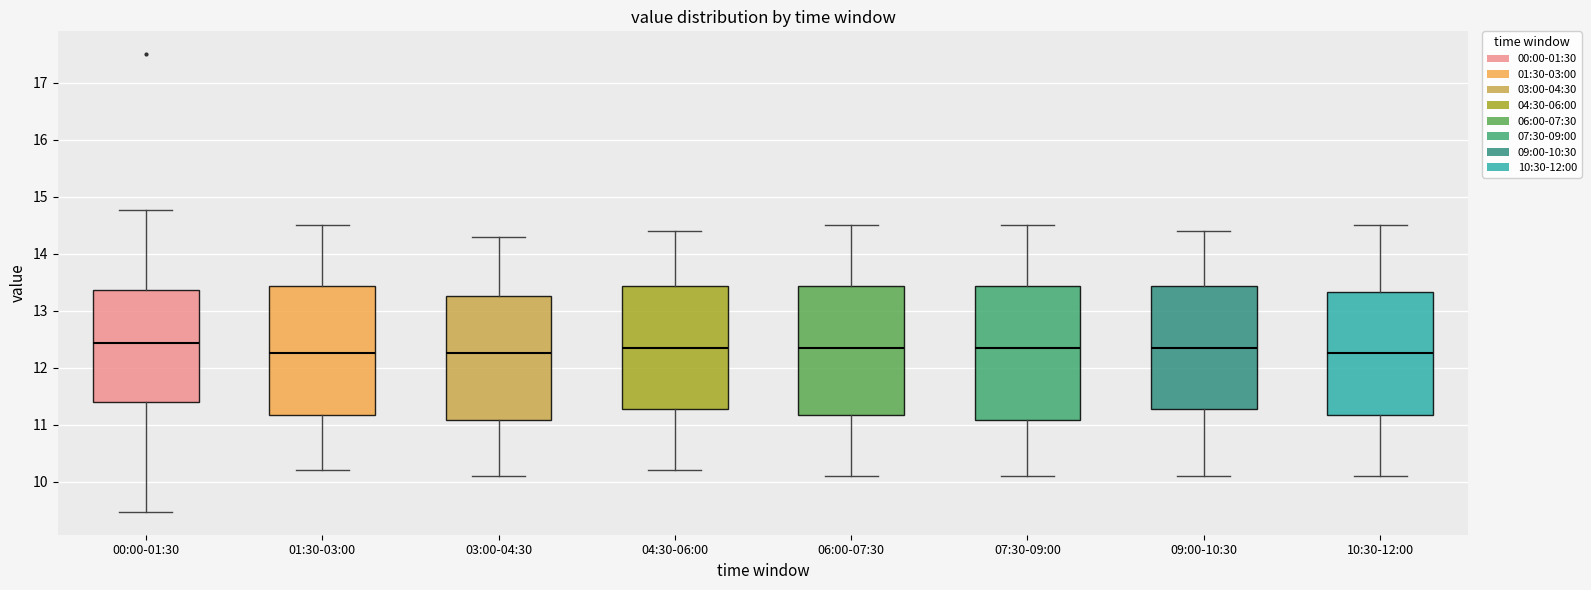

Reading left to right, transcribe this box plot: for each box, give where its median line is, the range the box spans, and where its two whiskers end, as read against the y-axis. The values are not printed on the chart, so give them approximately, as read against the axis.

00:00-01:30: median 12.4, box 11.4 to 13.4, whiskers 9.5 to 14.8
01:30-03:00: median 12.3, box 11.2 to 13.4, whiskers 10.2 to 14.5
03:00-04:30: median 12.3, box 11.1 to 13.3, whiskers 10.1 to 14.3
04:30-06:00: median 12.4, box 11.3 to 13.4, whiskers 10.2 to 14.4
06:00-07:30: median 12.4, box 11.2 to 13.4, whiskers 10.1 to 14.5
07:30-09:00: median 12.4, box 11.1 to 13.4, whiskers 10.1 to 14.5
09:00-10:30: median 12.4, box 11.3 to 13.4, whiskers 10.1 to 14.4
10:30-12:00: median 12.3, box 11.2 to 13.3, whiskers 10.1 to 14.5